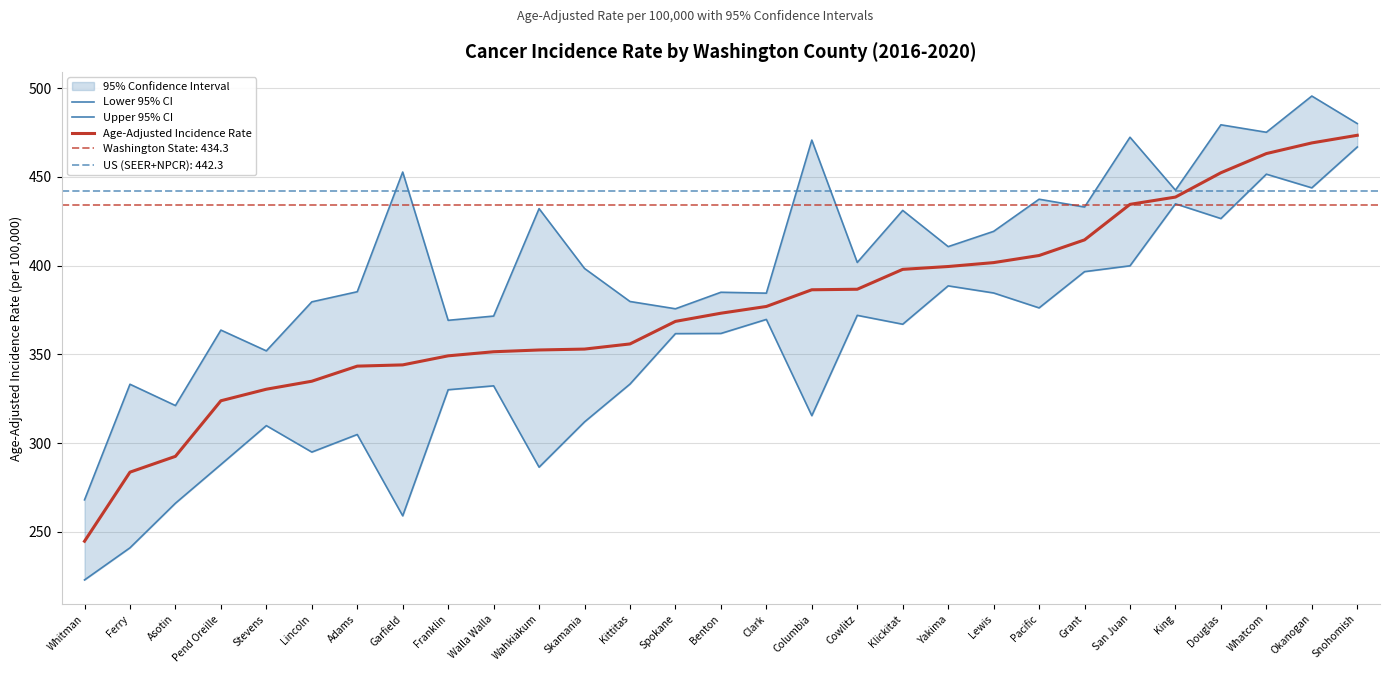

At which label is Upper 95% CI closest to 381?

Kittitas